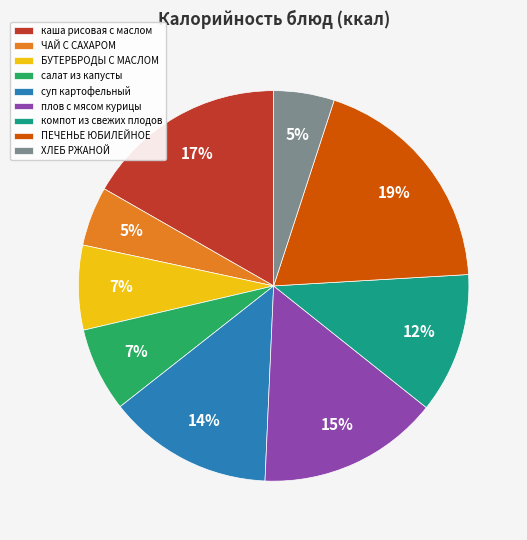

To the nearest percent, what is the average slice percentage?

11%